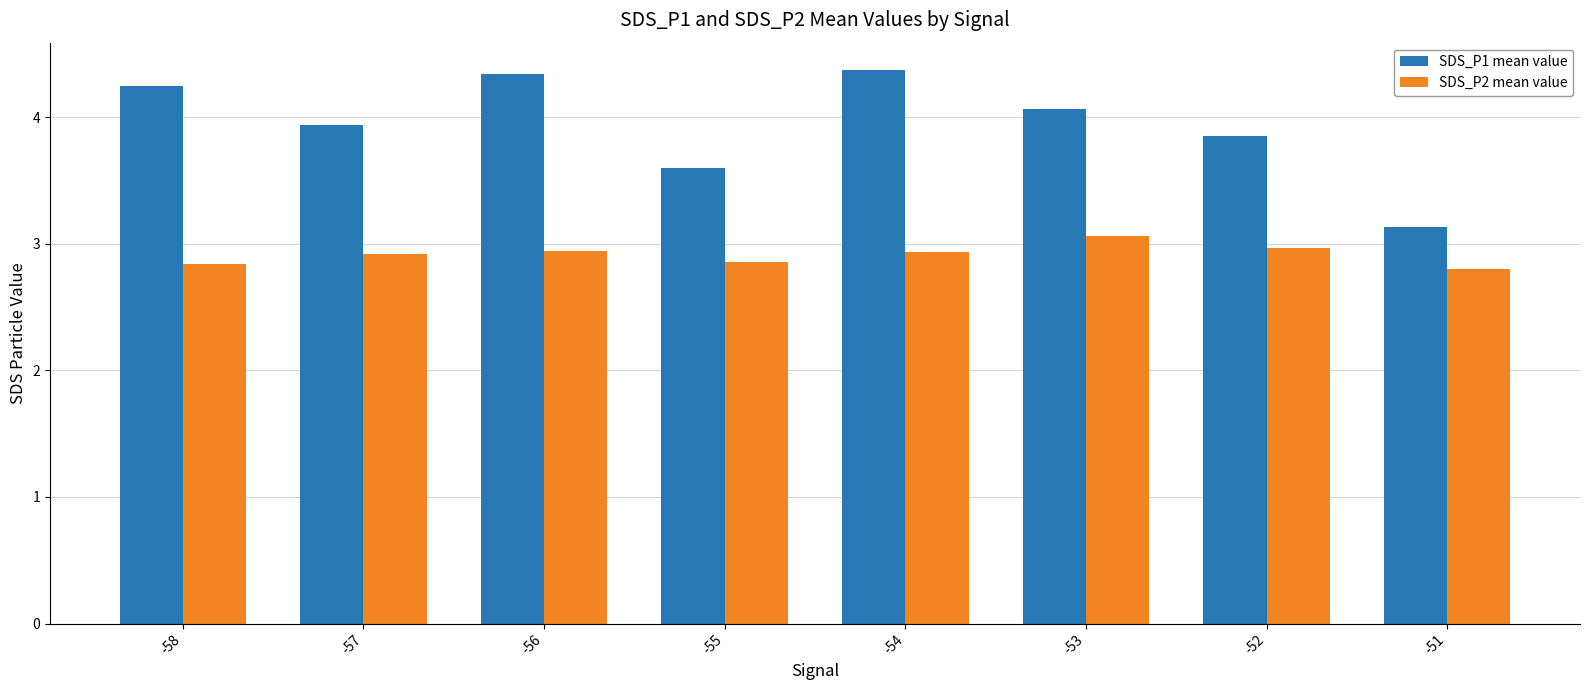

True or false: SDS_P2 mean value has a value of 2.9 at -54.

True